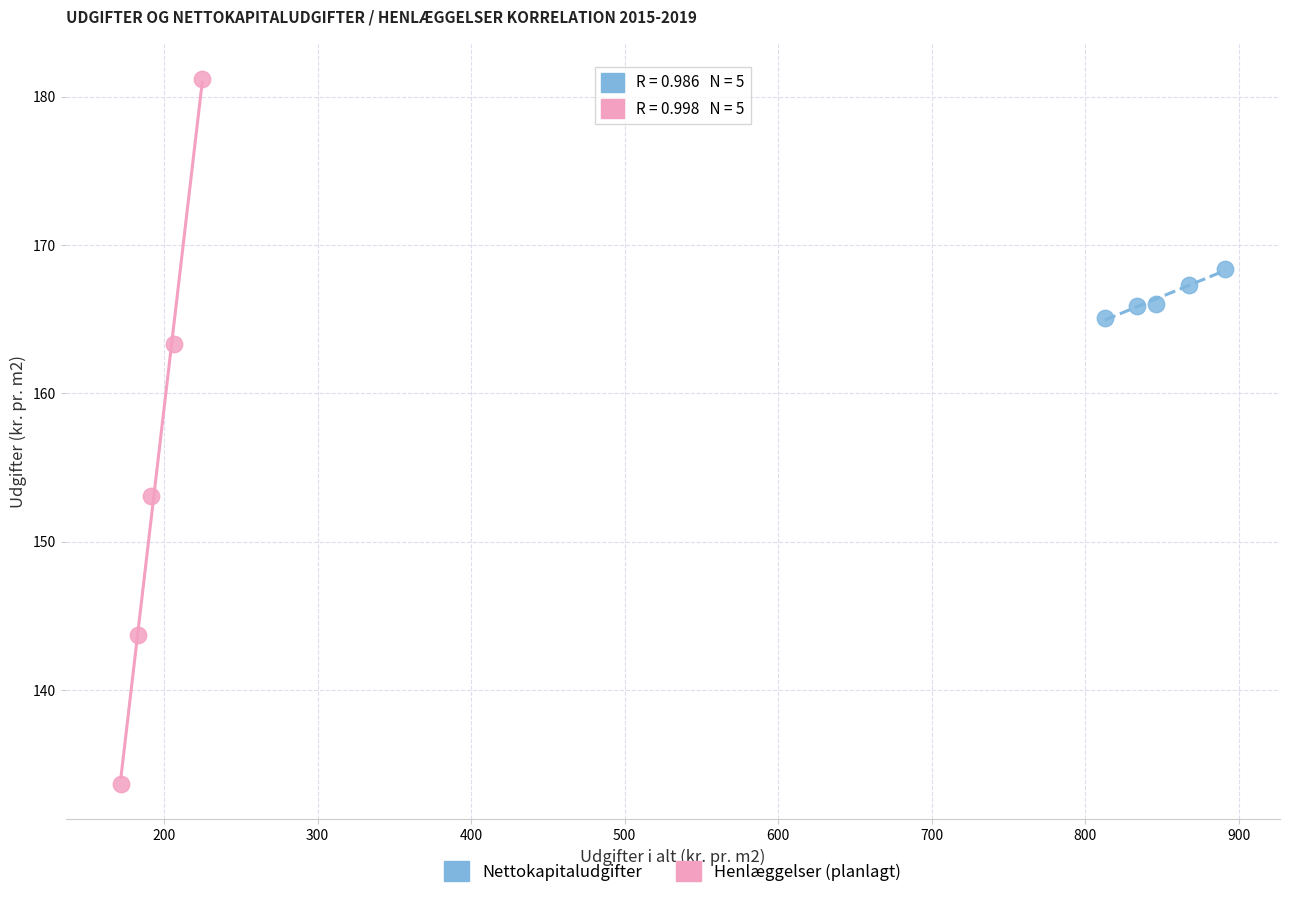

Which series reaches the minimum Y coordinate?

Henlæggelser (planlagt)